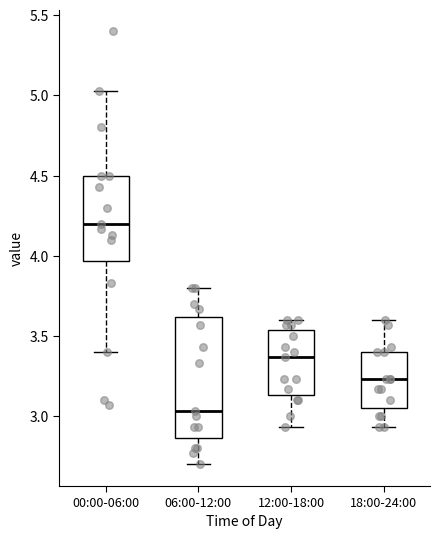

Reading left to right, transcribe this box plot: for each box, give where its median line is, the range the box spans, and where its two whiskers end, as read against the y-axis. The values are not printed on the chart, so give them approximately, as read against the axis.

00:00-06:00: median 4.20, box 3.95 to 4.50, whiskers 3.40 to 5.05
06:00-12:00: median 3.05, box 2.85 to 3.60, whiskers 2.70 to 3.80
12:00-18:00: median 3.35, box 3.15 to 3.55, whiskers 2.95 to 3.60
18:00-24:00: median 3.25, box 3.05 to 3.40, whiskers 2.95 to 3.60